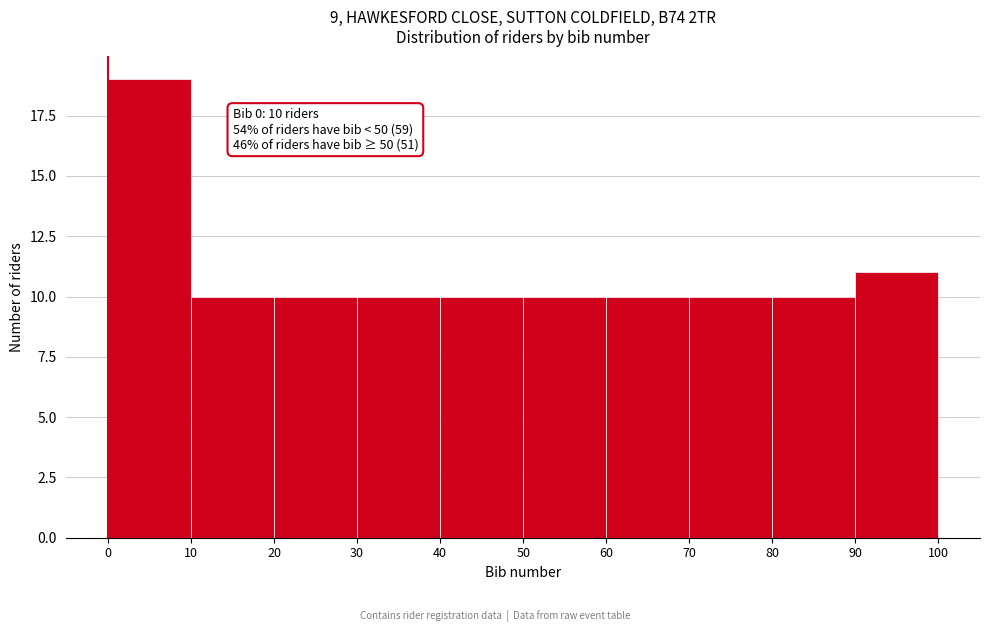

Which range on the x-axis has the tallest bar?

0 to 10